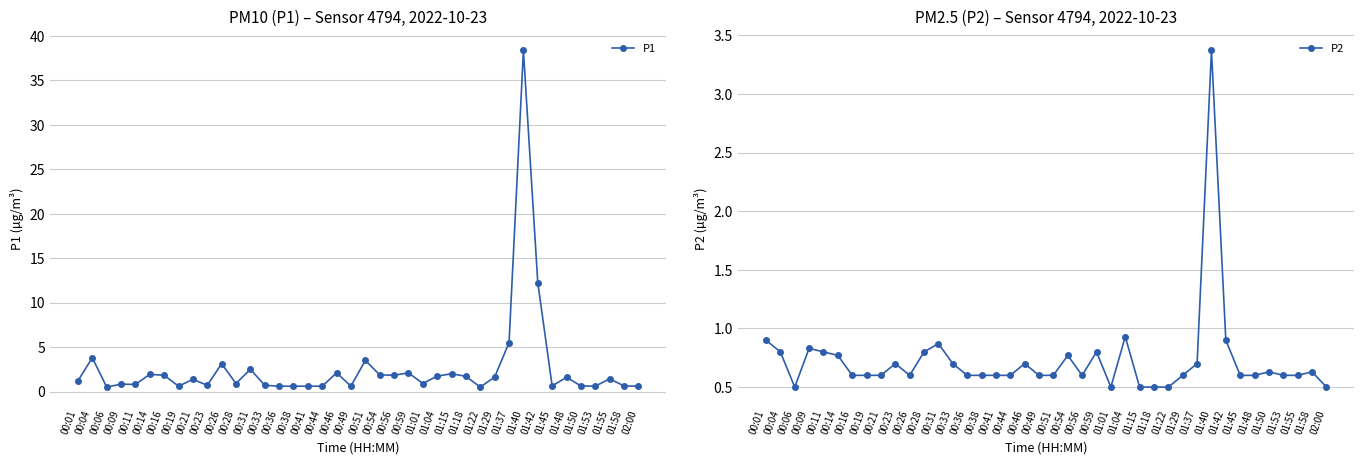

At which category does the chart reach its minimum across all series?

00:06